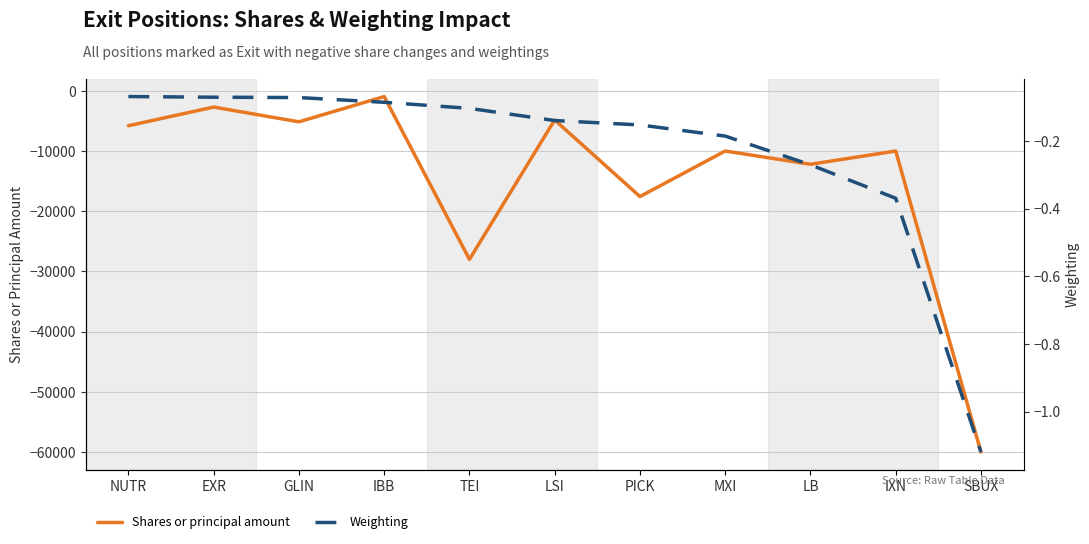

What is the value of the Weighting point at the 10th from the left?

-0.4